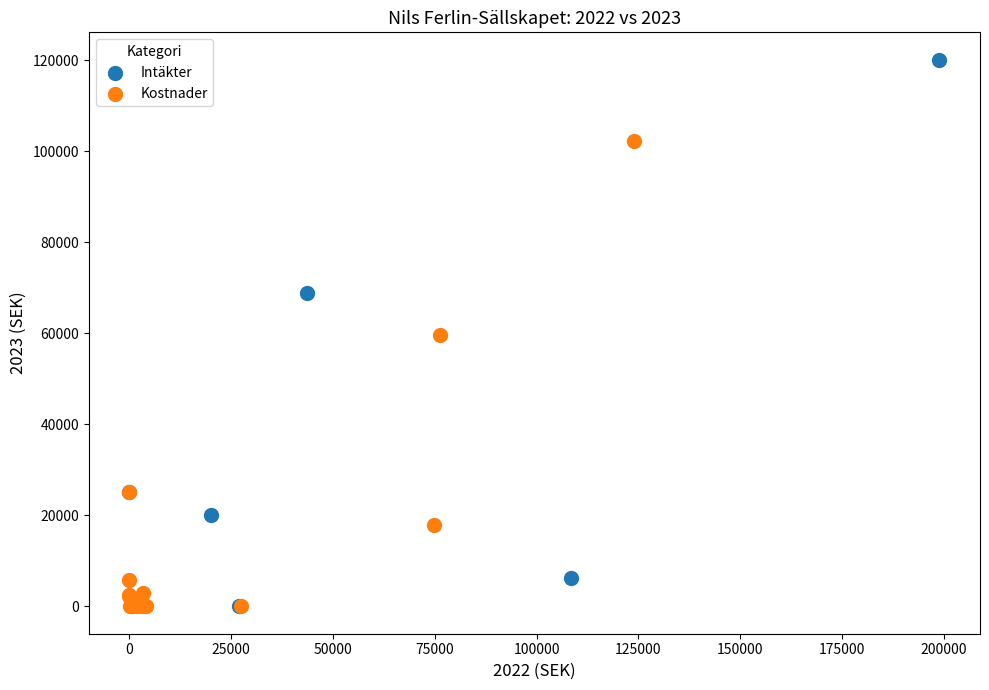

Which series reaches the maximum Y coordinate?

Intäkter